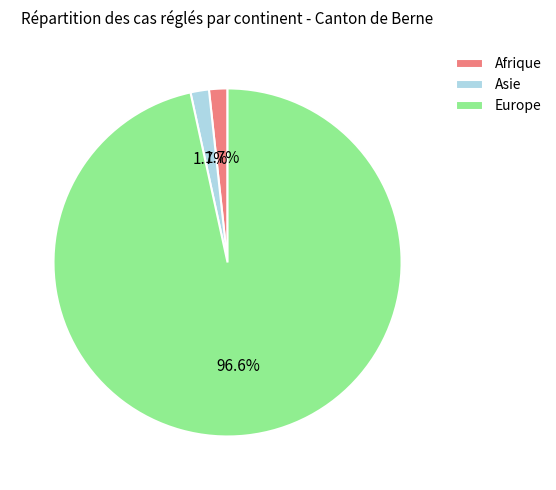

To the nearest percent, what is the difference between the Europe and Afrique slice percentages?

95%